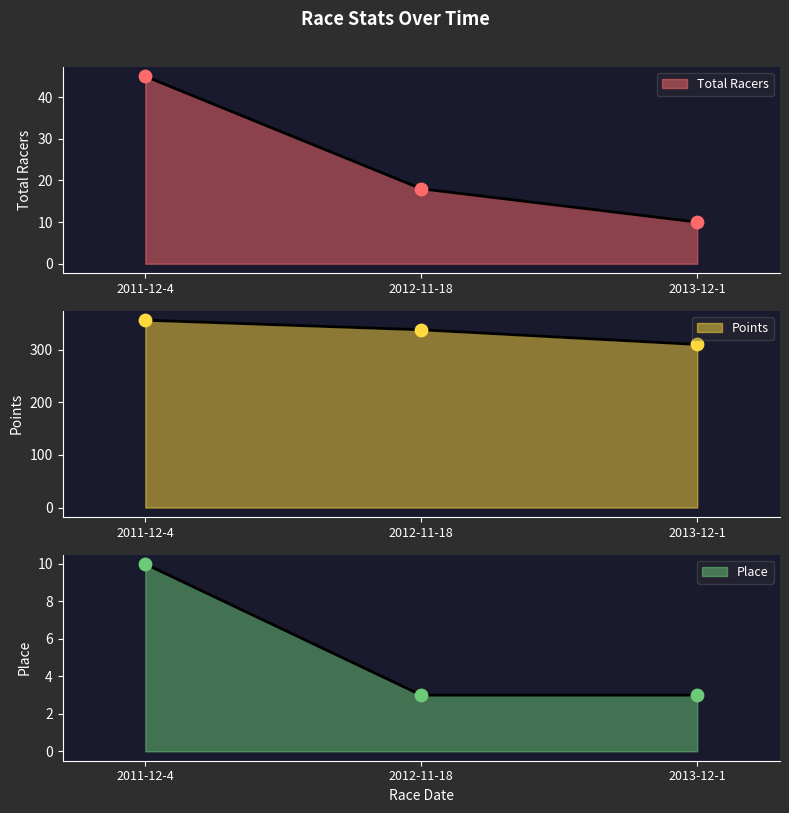

What are all the series names shown in the legend?

Total Racers, Points, Place